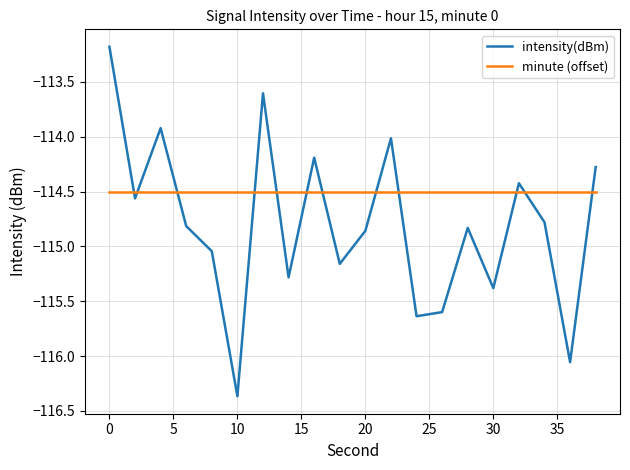

What is the difference between the maximum and minimum values in the intensity(dBm) series?

3.2